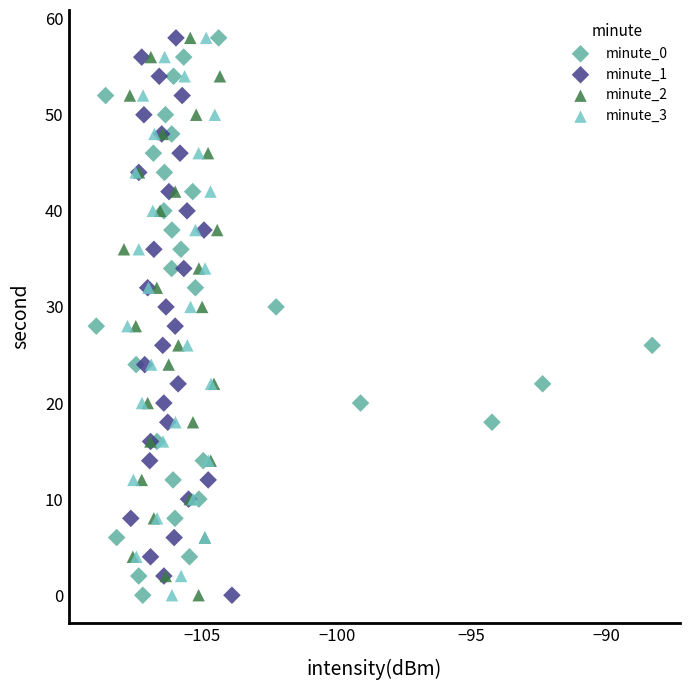

What are all the series names shown in the legend?

minute_0, minute_1, minute_2, minute_3